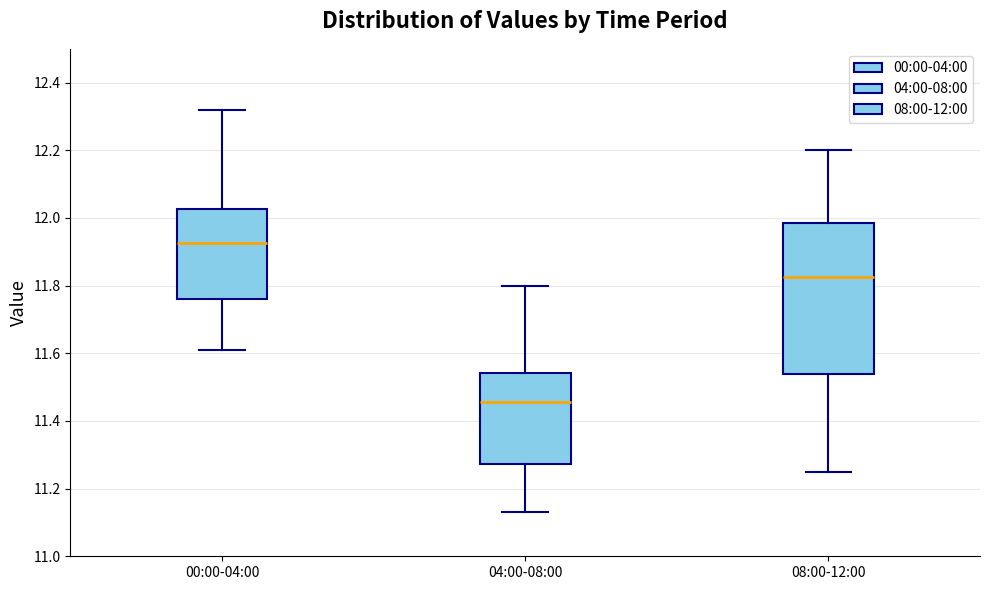

Where does the median line of the box for 04:00-08:00 sit on the y-axis? The values are not printed on the chart, so give them approximately, as read against the axis.

11.46